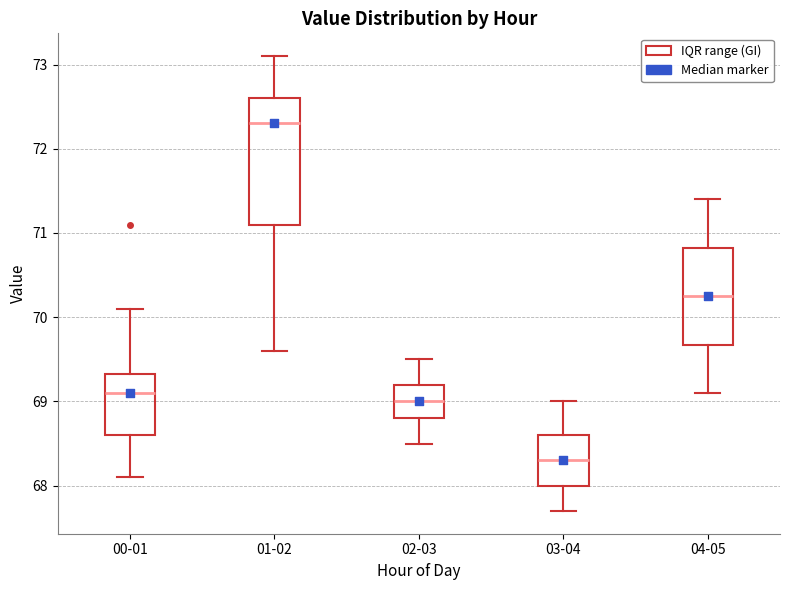

Reading left to right, read every box against the y-axis: the position of its median line, the range the box covers, and the ends of its whiskers. The values are not printed on the chart, so give them approximately, as read against the axis.

00-01: median 69.1, box 68.6 to 69.3, whiskers 68.1 to 70.1
01-02: median 72.3, box 71.1 to 72.6, whiskers 69.6 to 73.1
02-03: median 69.0, box 68.8 to 69.2, whiskers 68.5 to 69.5
03-04: median 68.3, box 68.0 to 68.6, whiskers 67.7 to 69.0
04-05: median 70.3, box 69.7 to 70.8, whiskers 69.1 to 71.4